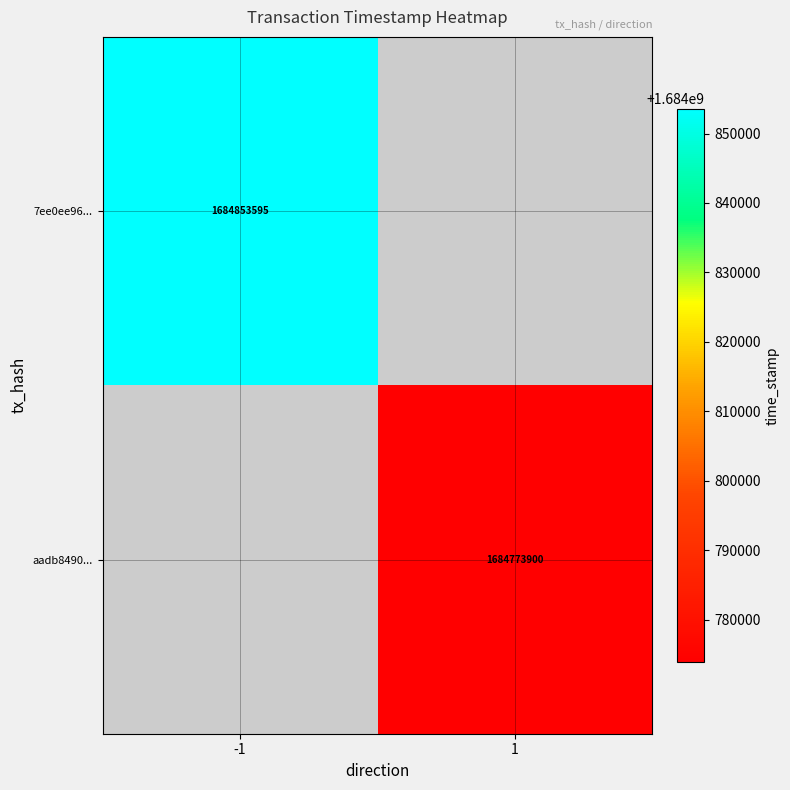

Is it true that 7ee0ee96... equals 2857136273 at -1?

False